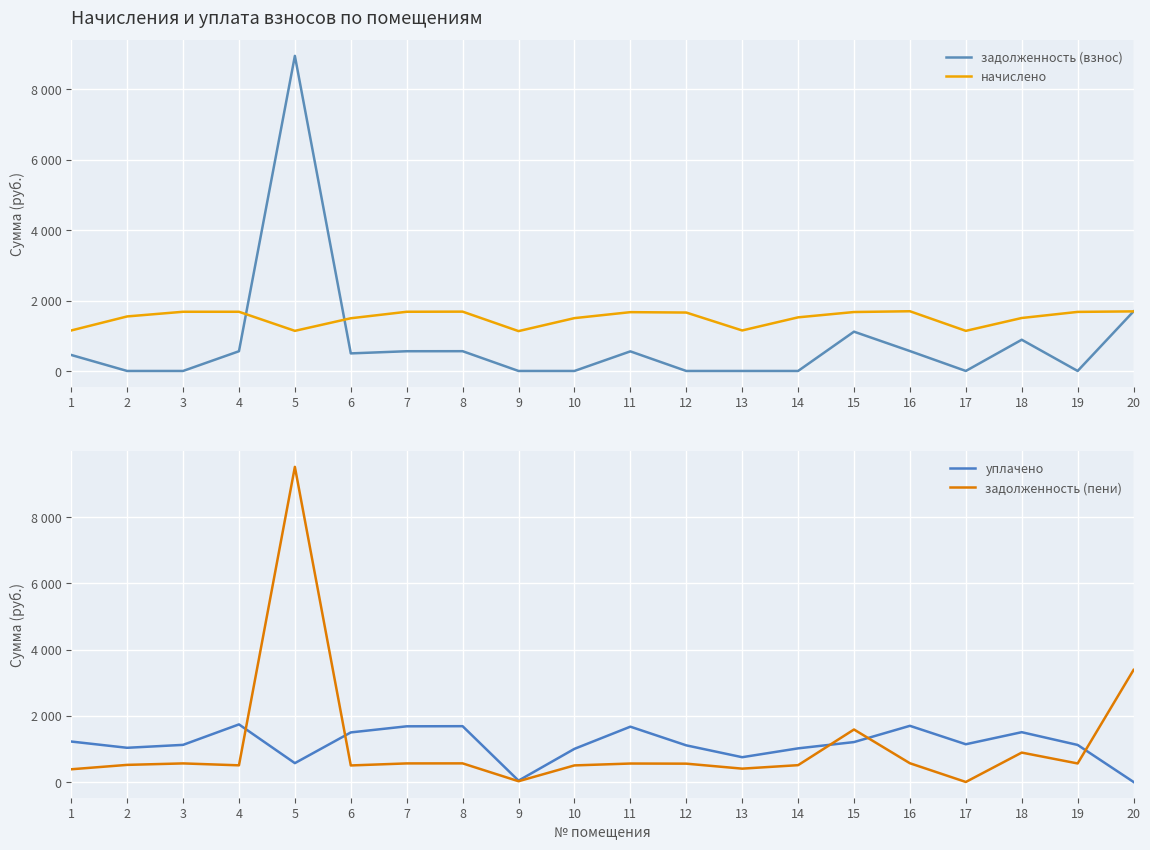

What is the value of the начислено point at the 15th from the left?

1673.9